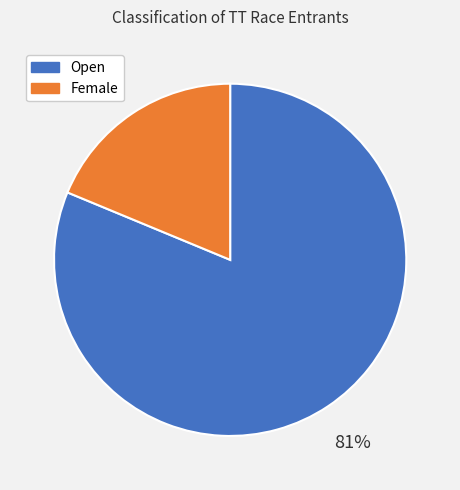

To the nearest percent, what is the difference between the Female and Open slice percentages?

62%